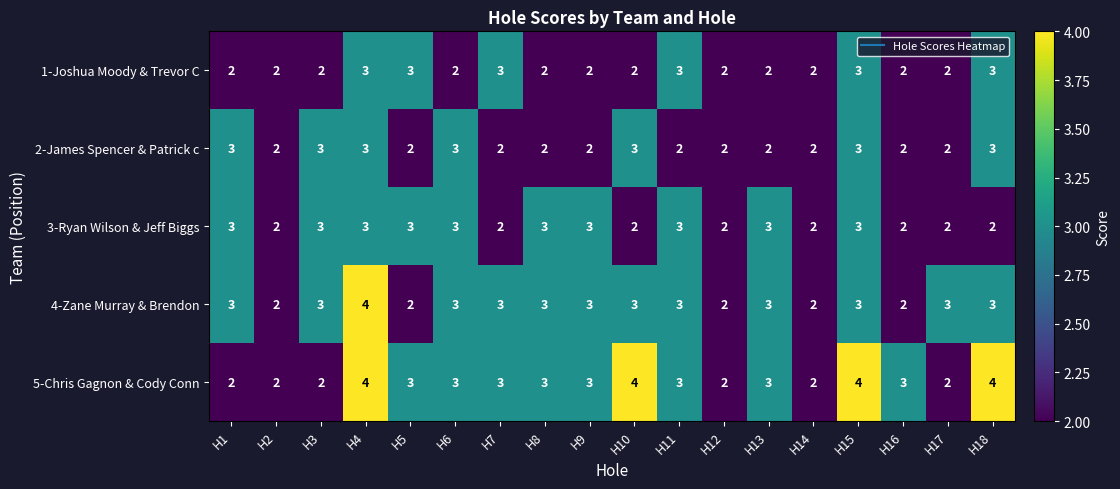

True or false: 4-Zane Murray & Brendon has a value of 3 at H13.

True